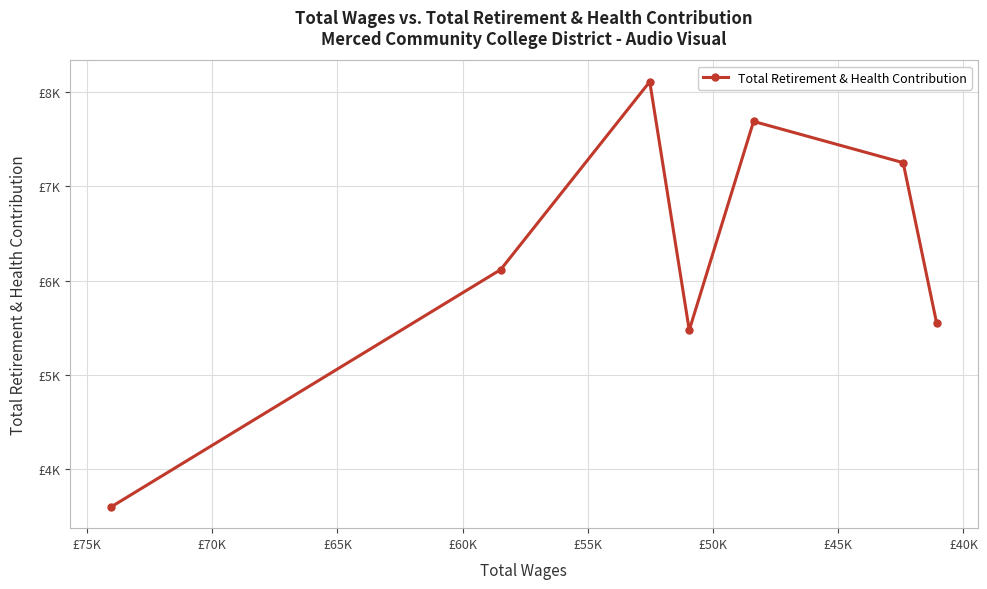

How many categories are shown in the chart?

7